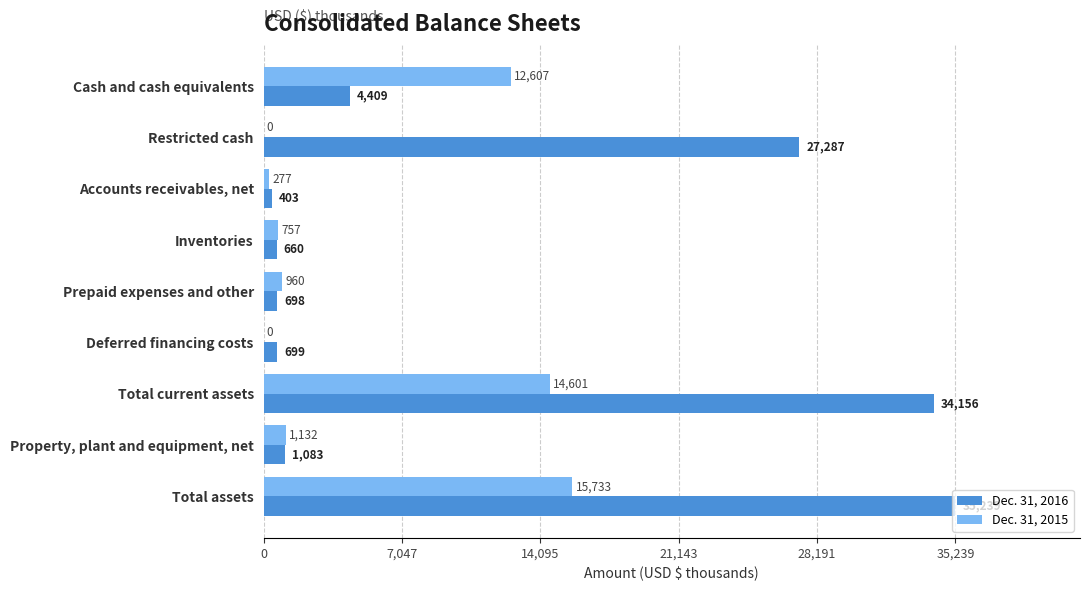

Is it true that Dec. 31, 2016 equals 35239 at Total assets?

True